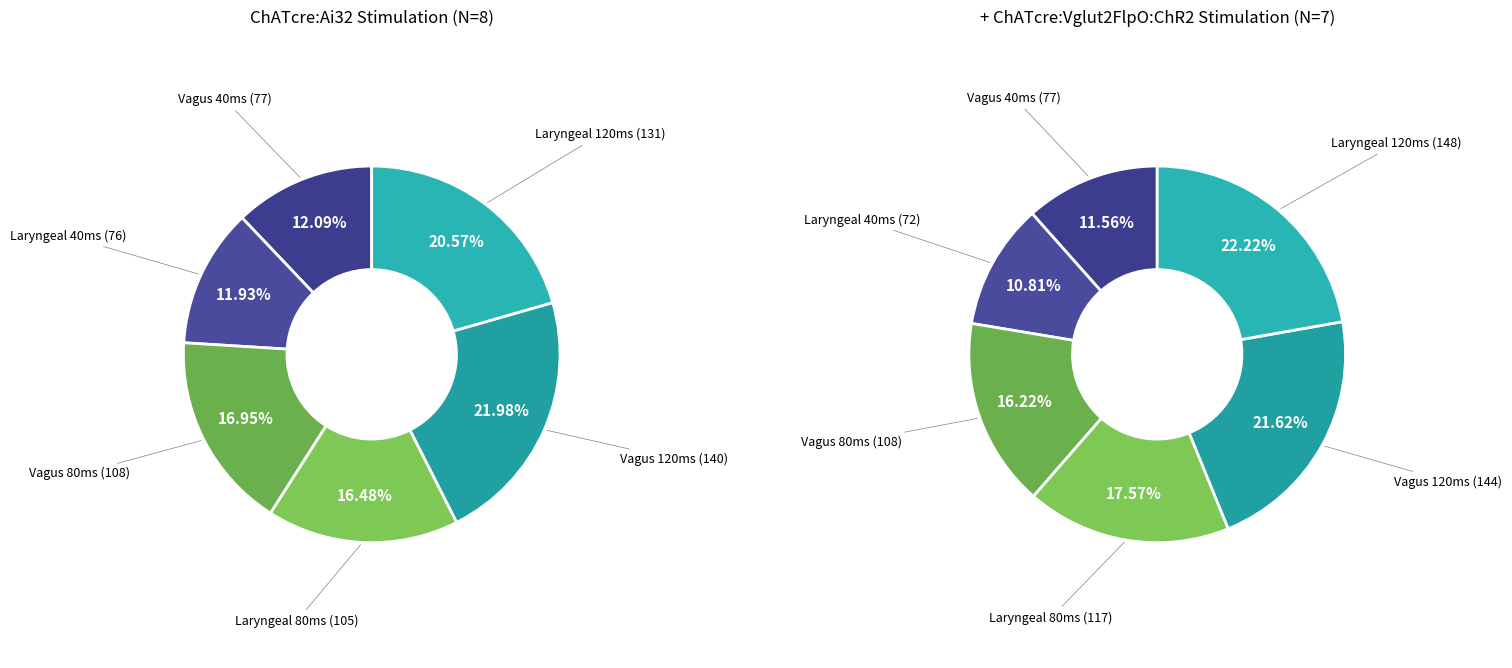

To the nearest percent, what is the difference between the Vagus Duration 120ms and Laryngeal Complex Duration 40ms slice percentages?

10%